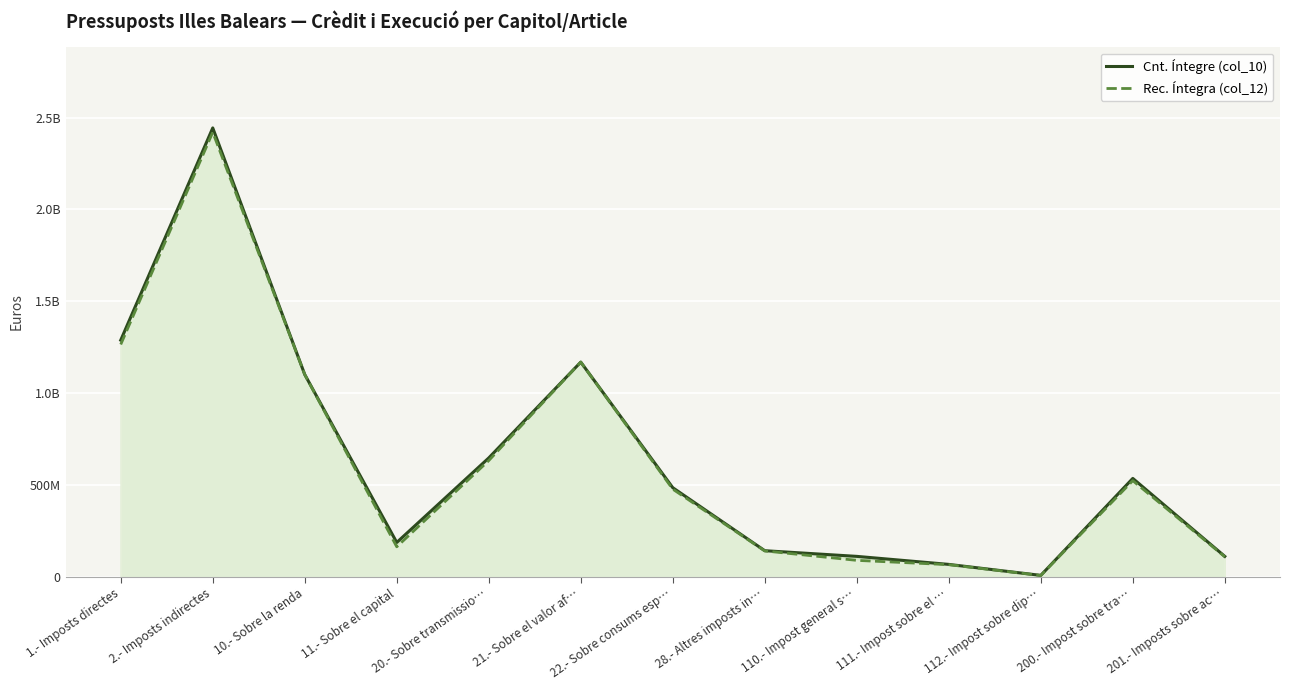

Between 22.- Sobre consums esp… and 28.- Altres imposts in…, which series saw the biggest shift?

Cnt. Íntegre (col_10)